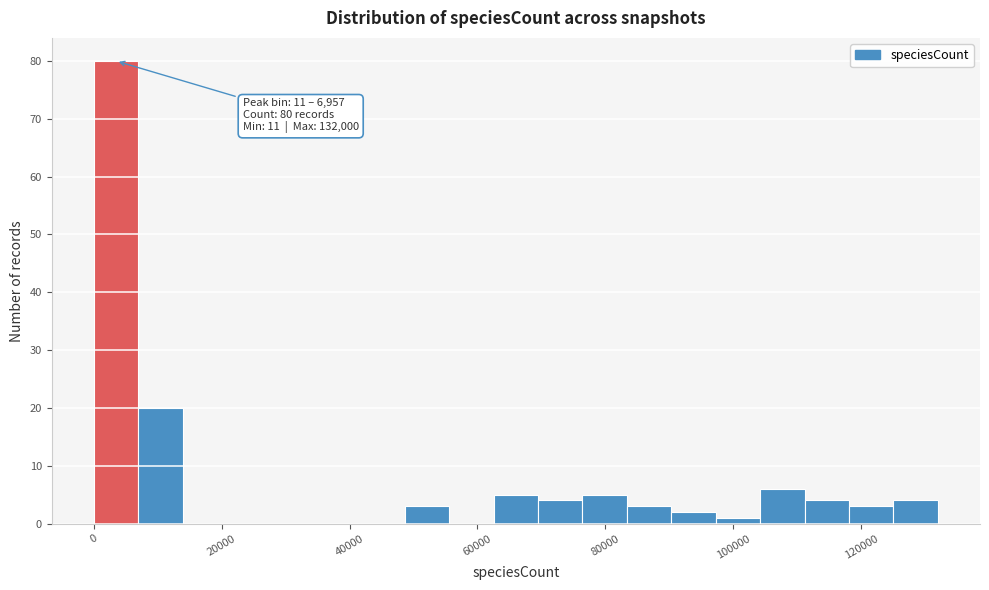

Read against the x-axis, roughly where is the centre of the tallest bar?

4000